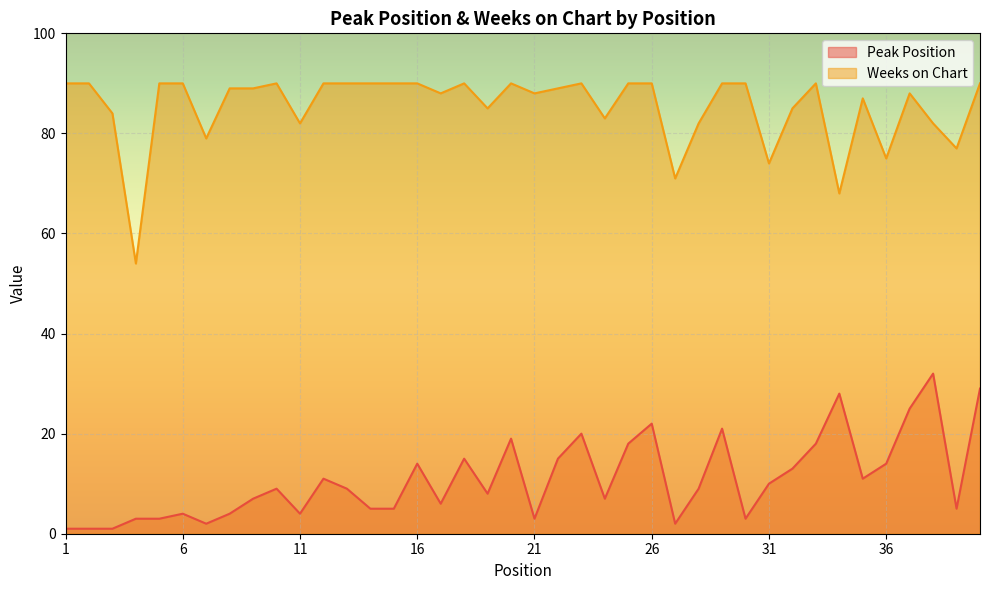

What is the value of the Weeks on Chart point at the 4th from the left?

54